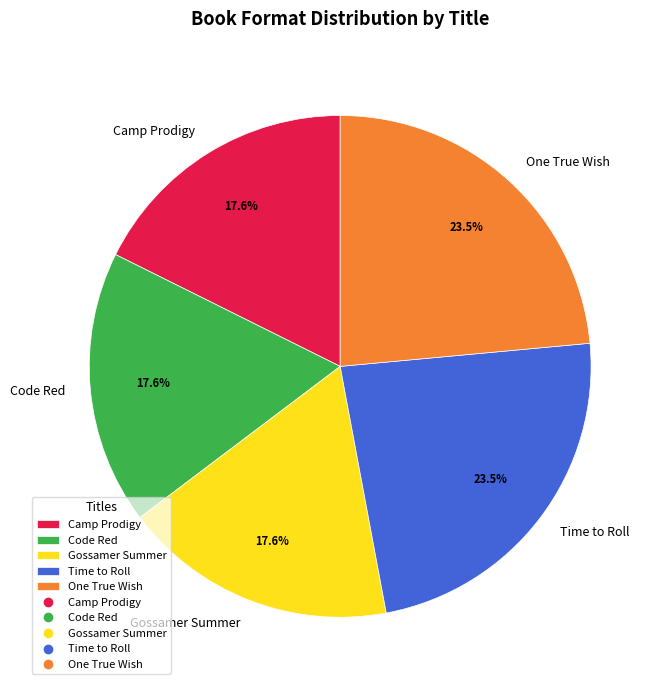

The Camp Prodigy slice represents 18% of the pie. True or false?

True